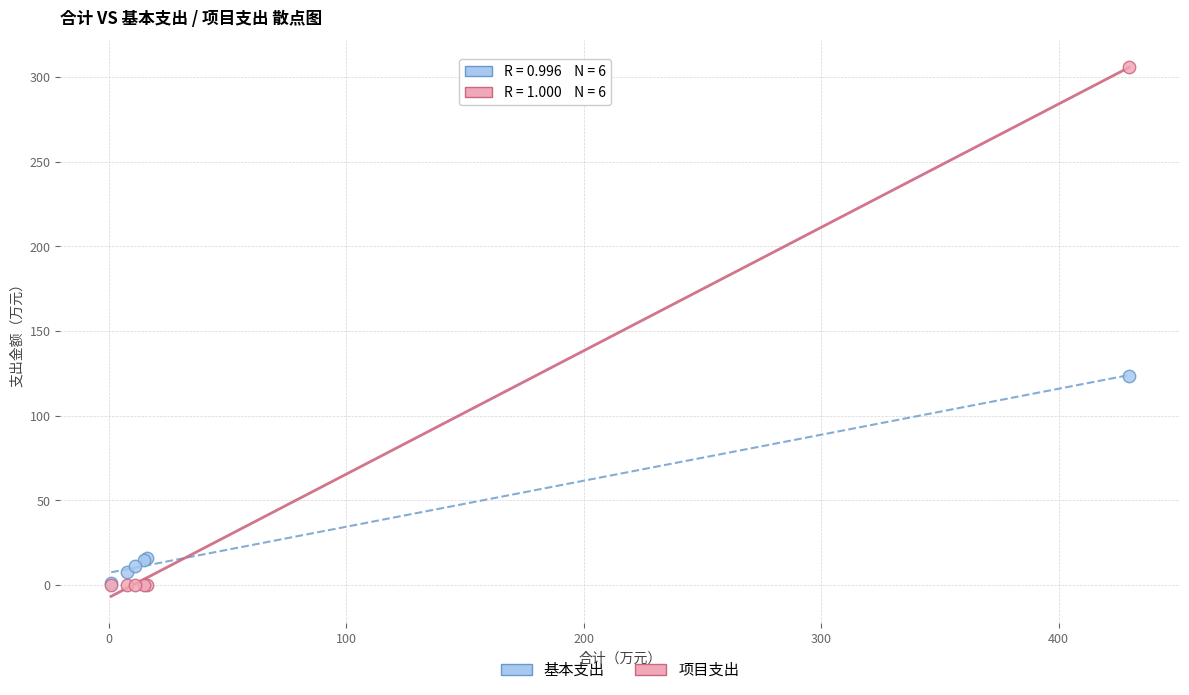

Across all series, what Y value is closest to 152?

123.8